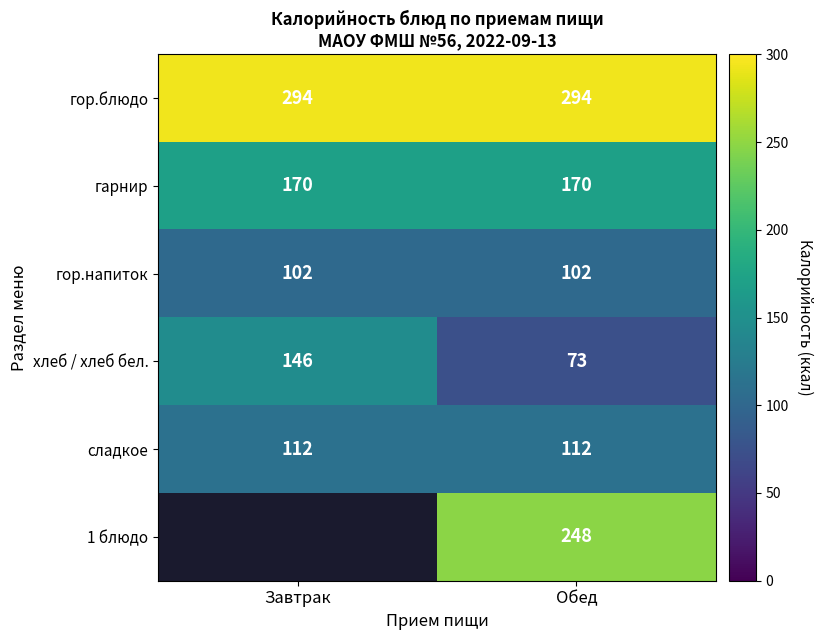

Is it true that гарнир equals 273 at Завтрак?

False